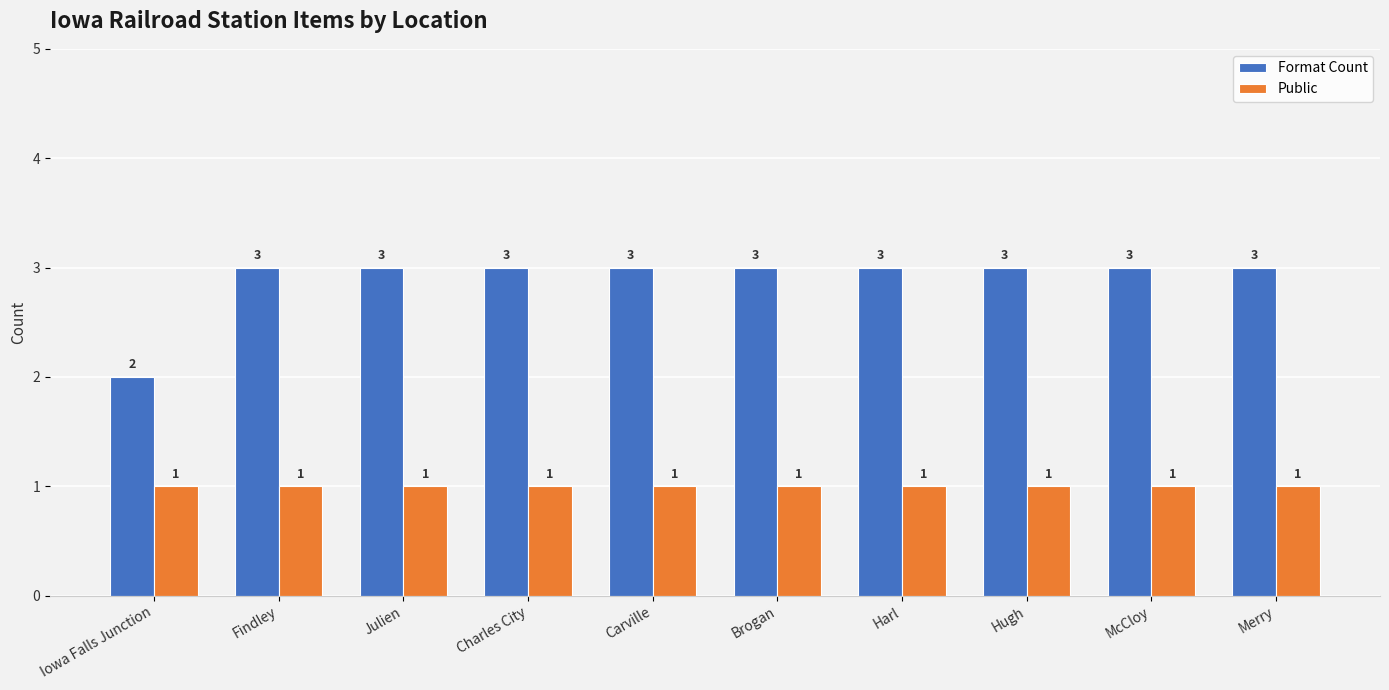

Is the value of Format Count at Carville greater than the value of Public at Brogan?

Yes